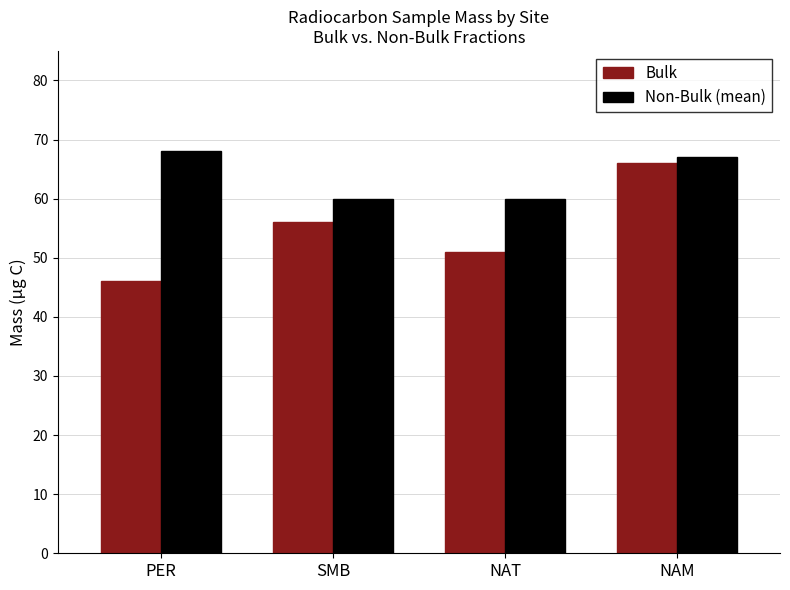

What is the spread (max minus min) of values at SMB?

4